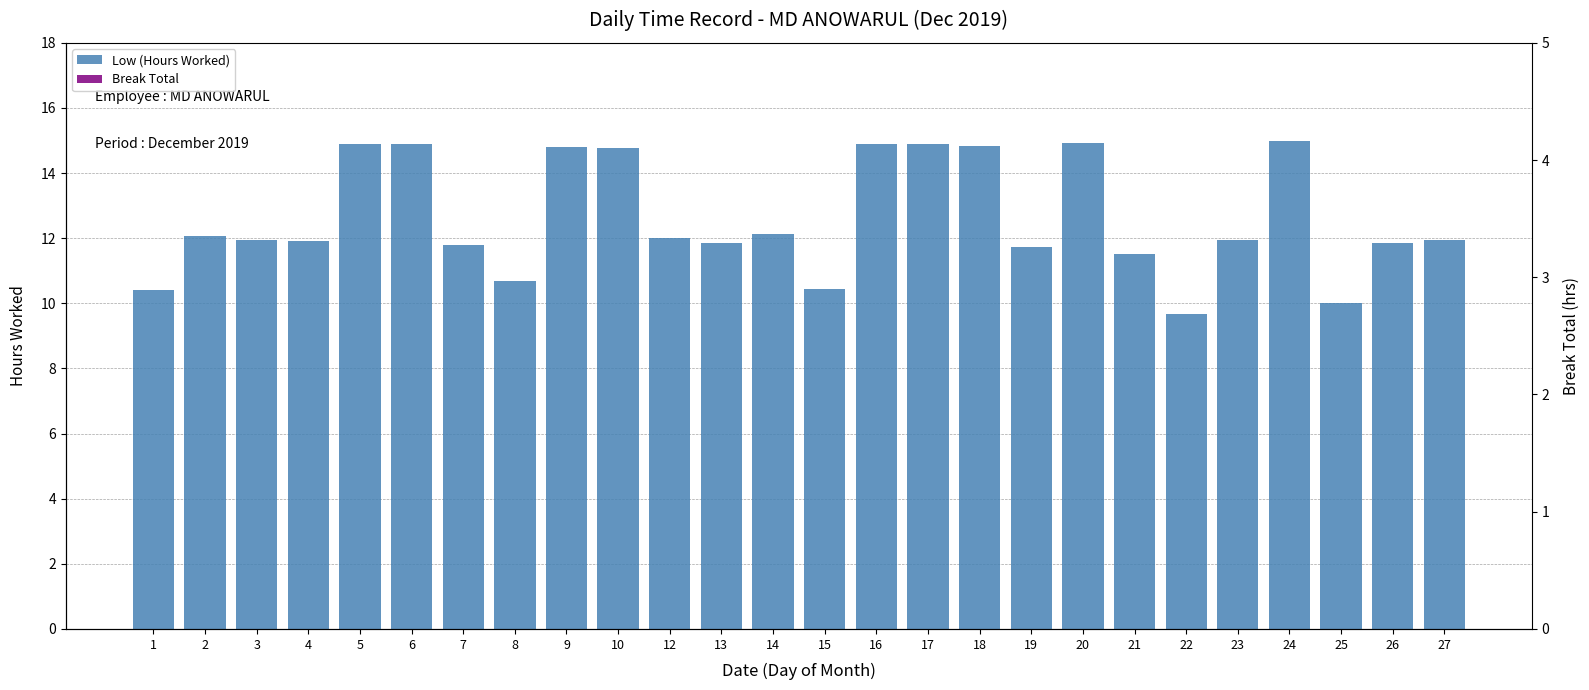

Reading left to right, list all the values displayed in this chart.

Low (Hours Worked): 10.4	12.1	11.9	11.9	14.9	14.9	11.8	10.7	14.8	14.8	12.0	11.9	12.1	10.4	14.9	14.9	14.8	11.7	14.9	11.5	9.7	11.9	15.0	10.0	11.8	11.9
Break Total: 0.0	0.0	0.0	0.0	0.0	0.0	0.0	0.0	0.0	0.0	0.0	0.0	0.0	0.0	0.0	0.0	0.0	0.0	0.0	0.0	0.0	0.0	0.0	0.0	0.0	0.0